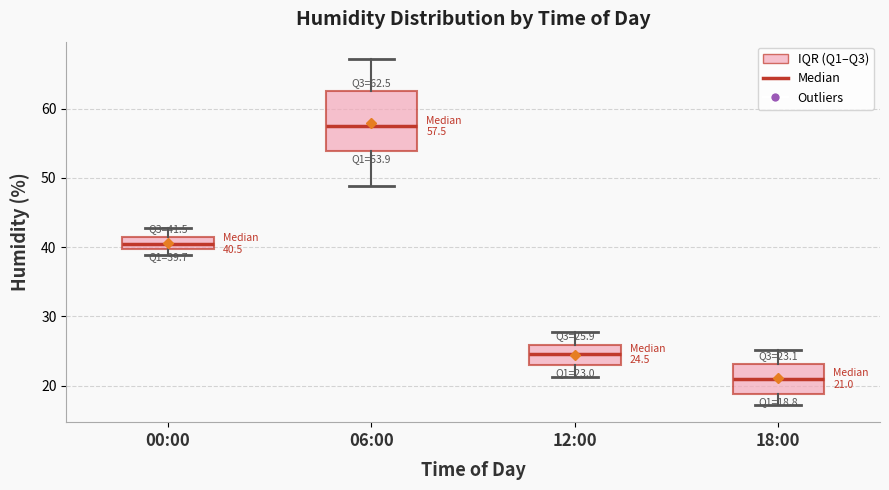

Which box has the lowest median line?

18:00